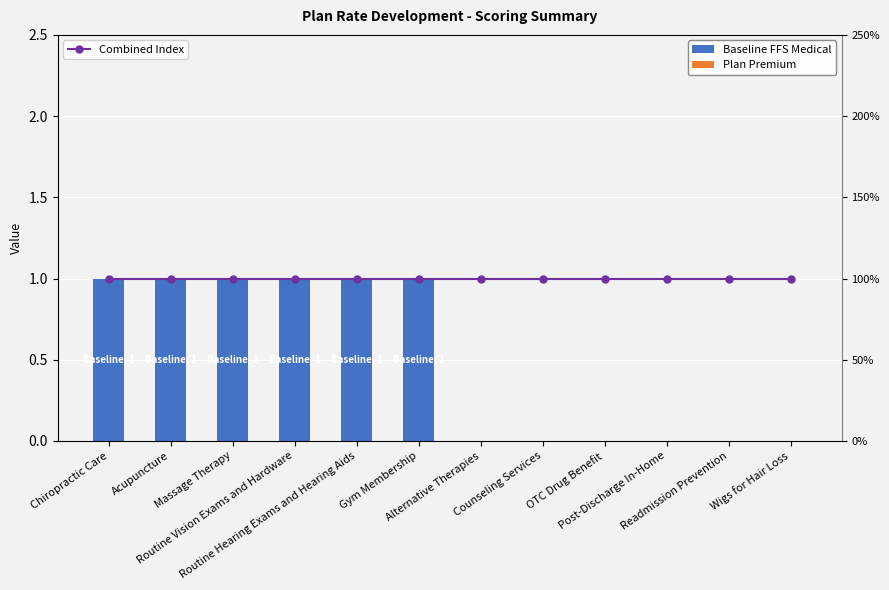

How many Baseline FFS Medical values are between 0 and 1?

12